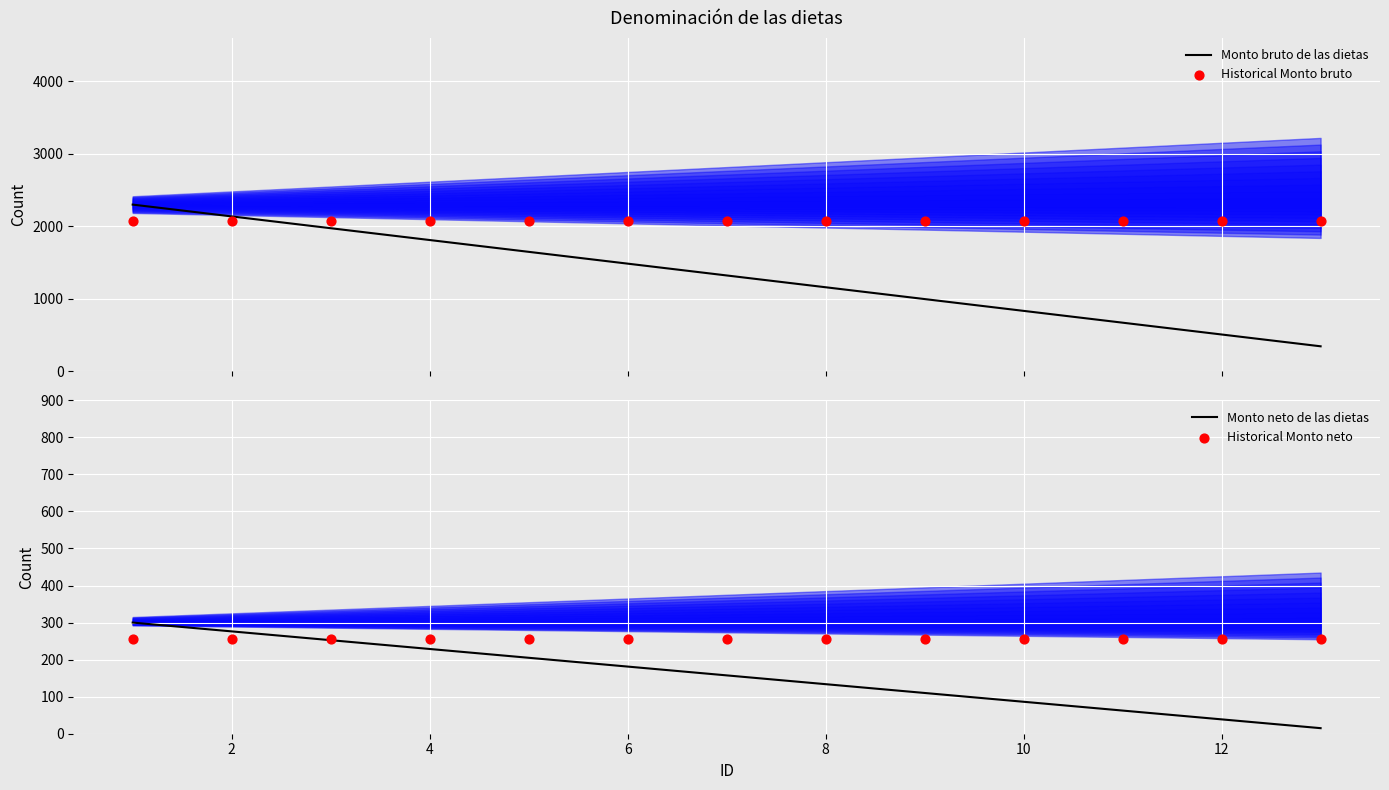

Which series contains the lowest Y value?

Monto neto de las dietas